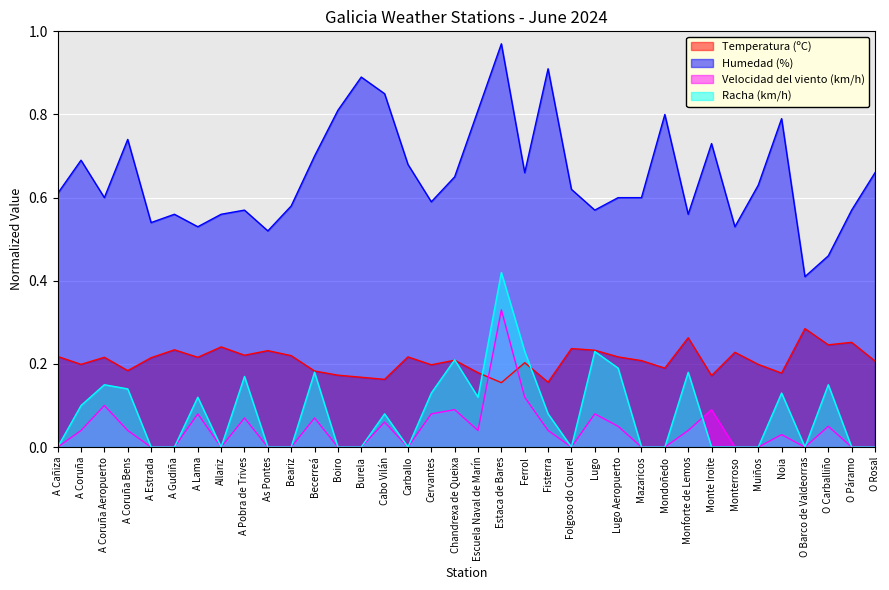

How many interior local peaks does the Humedad (%) series have?

10